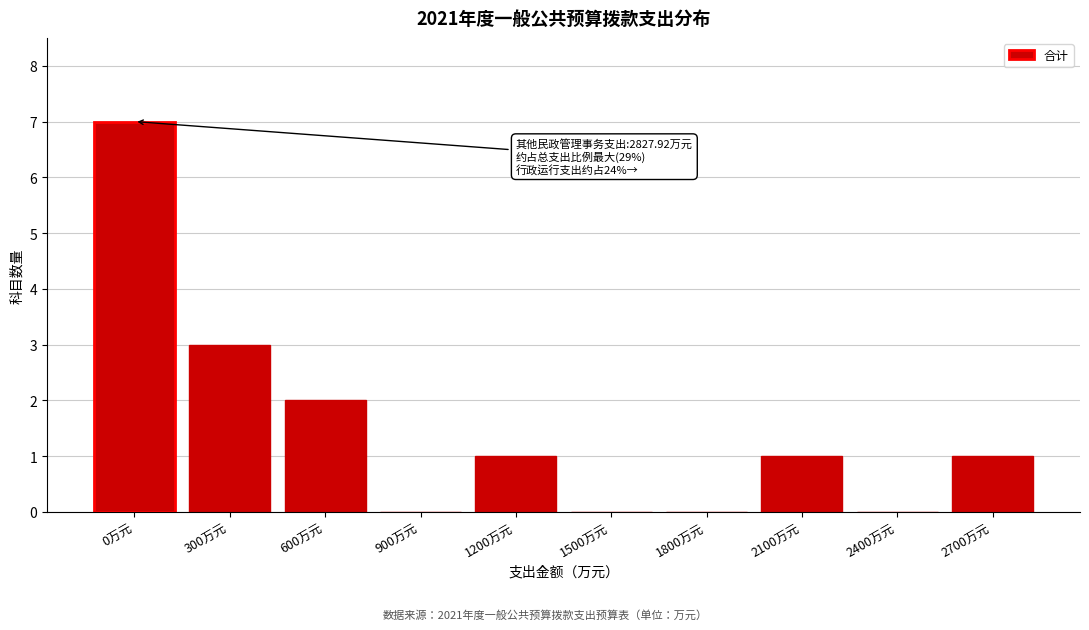

Reading left to right, transcribe all the data shown in this chart.

0万元=7	300万元=3	600万元=2	900万元=0	1200万元=1	1500万元=0	1800万元=0	2100万元=1	2400万元=0	2700万元=1